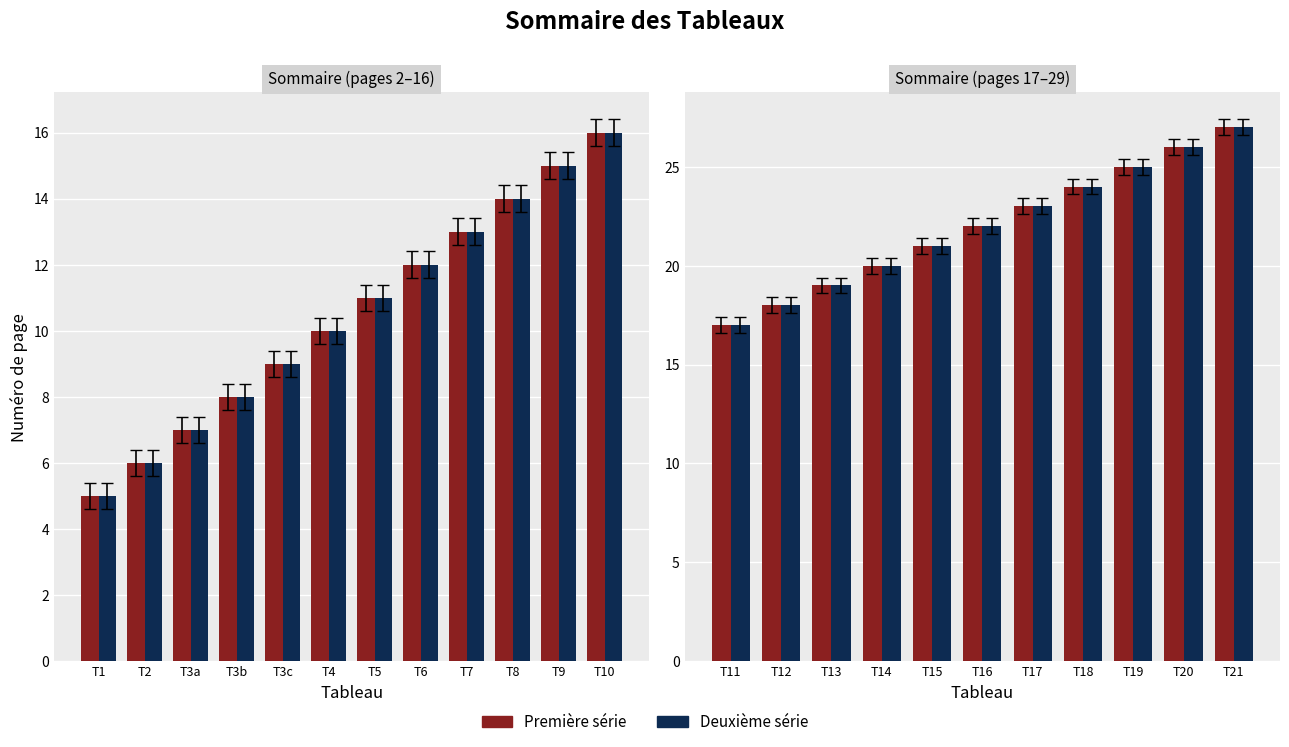

What is the difference between the maximum and minimum values in the Deuxième série series?

10